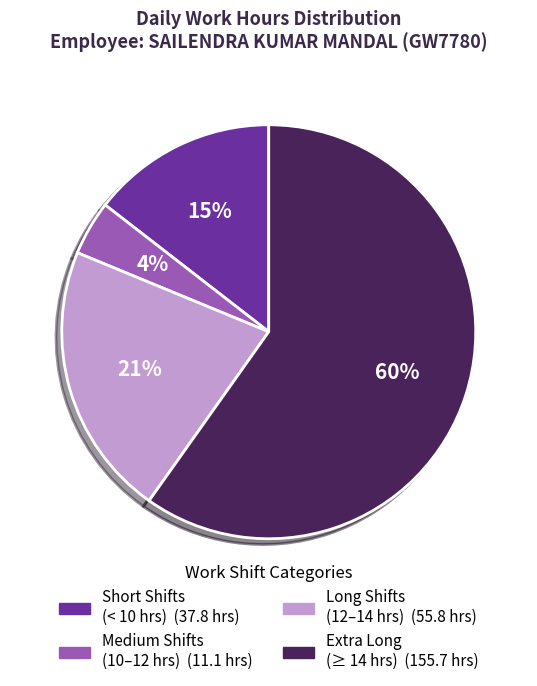

To the nearest percent, what is the difference between the largest and smallest slice percentages?

56%